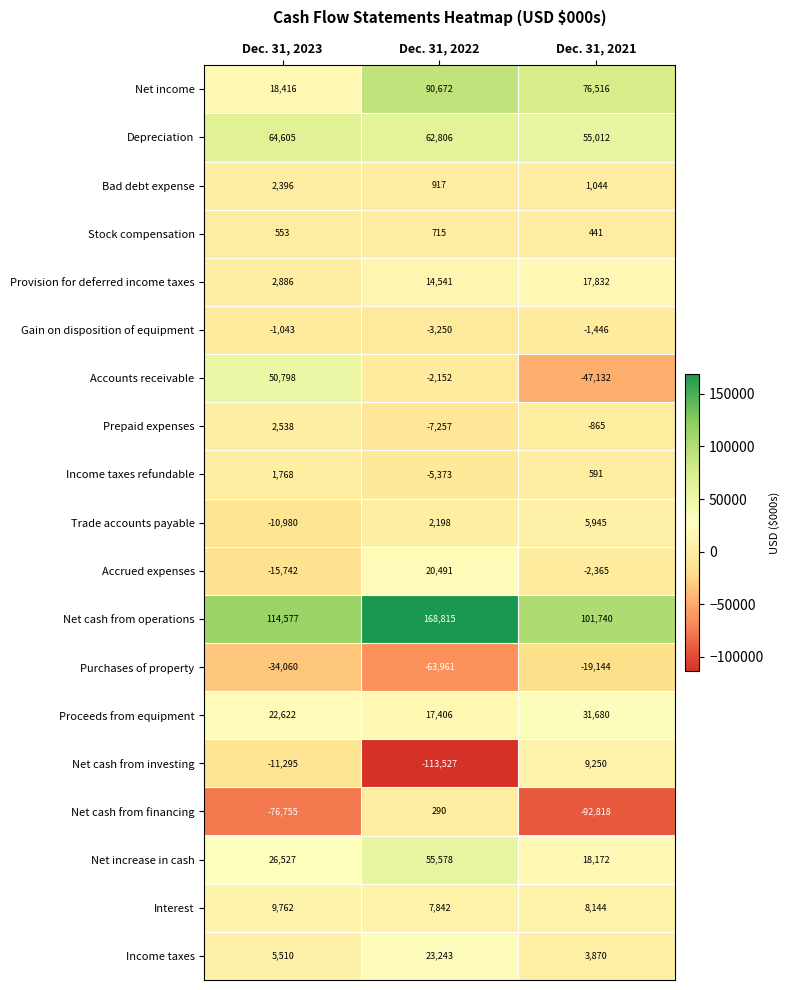

At which label does Depreciation first exceed 62806?

Dec. 31, 2023